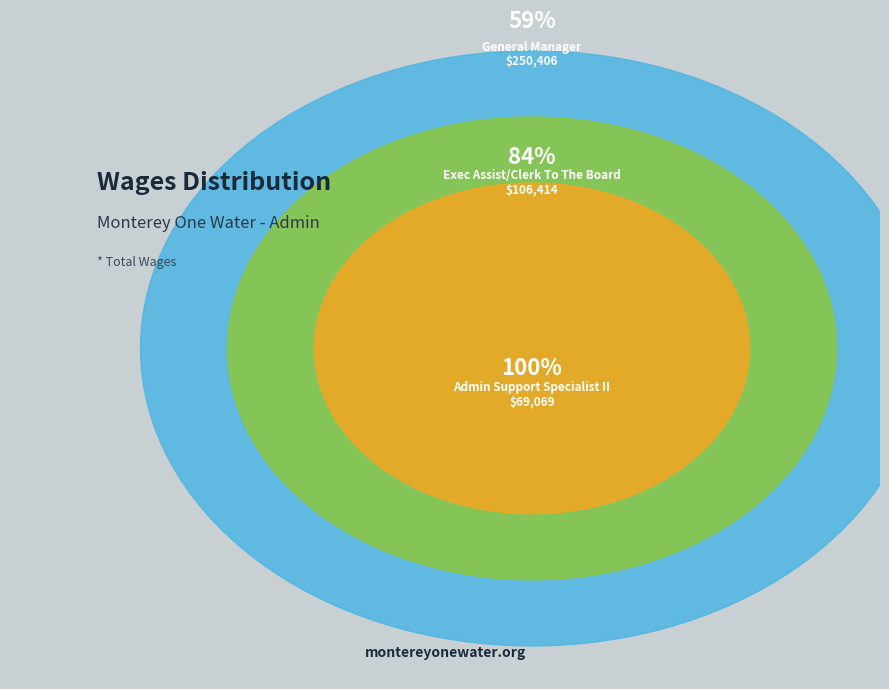

Count the number of slices in the pie.

3